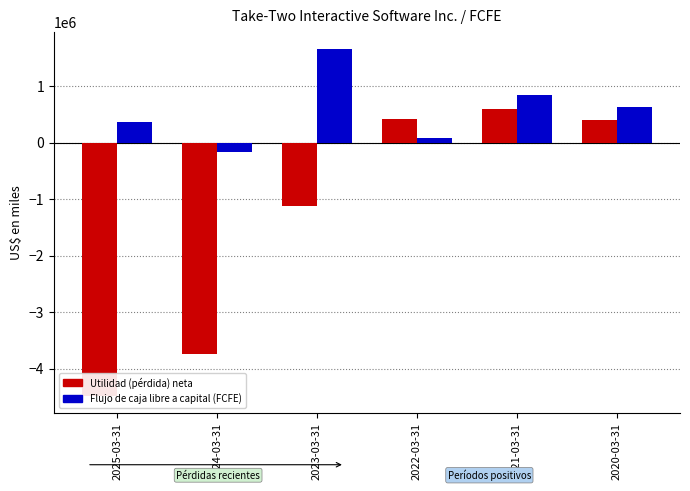

Where does the Utilidad (pérdida) neta series first go above 404459?

2022-03-31